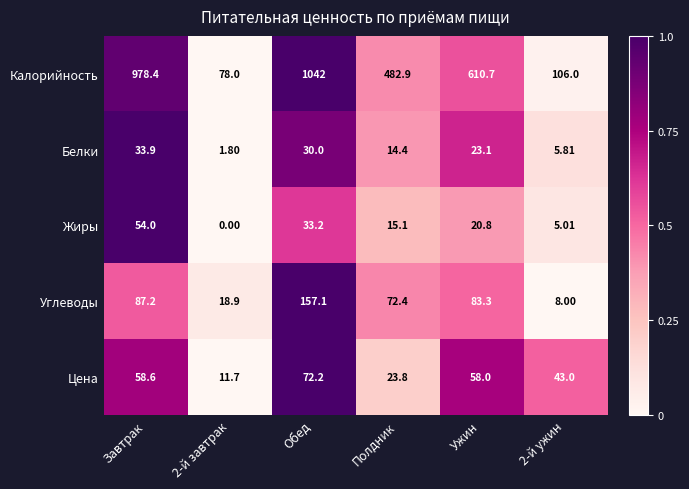

Rank the series at Обед from lowest to highest value.

Белки, Жиры, Цена, Углеводы, Калорийность